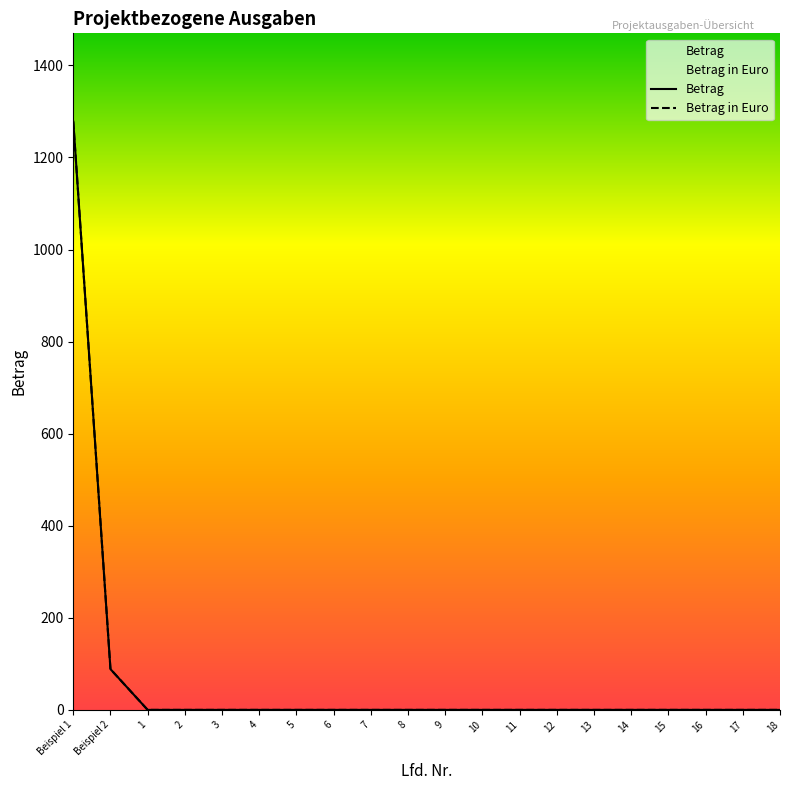

Which label corresponds to the smallest value in the chart?

1